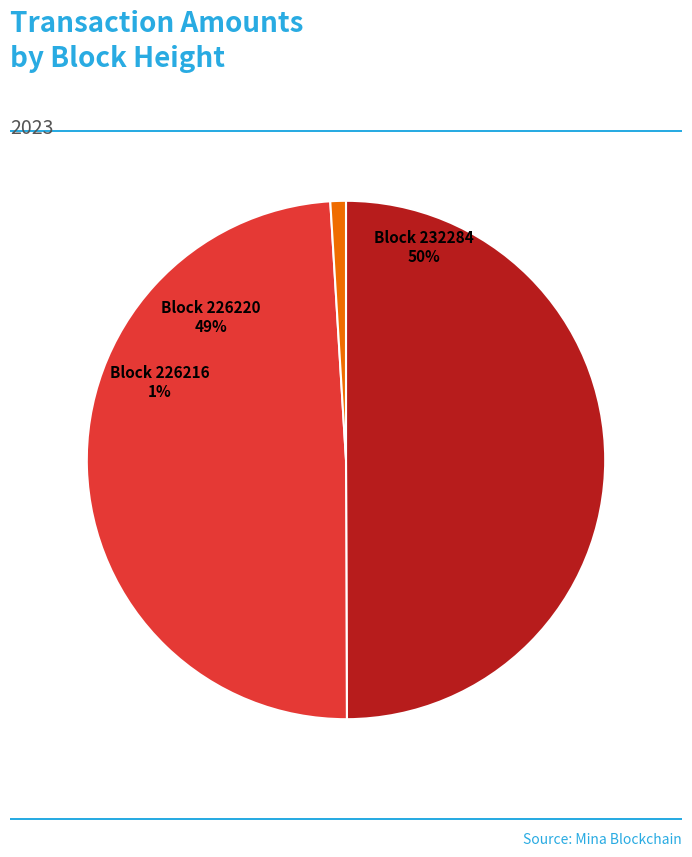

To the nearest percent, what is the difference between the 232284 and 226216 slice percentages?

49%